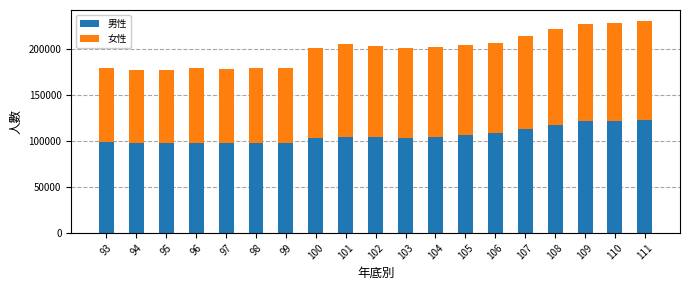

The value of 男性 at 100 is 102881. True or false?

True